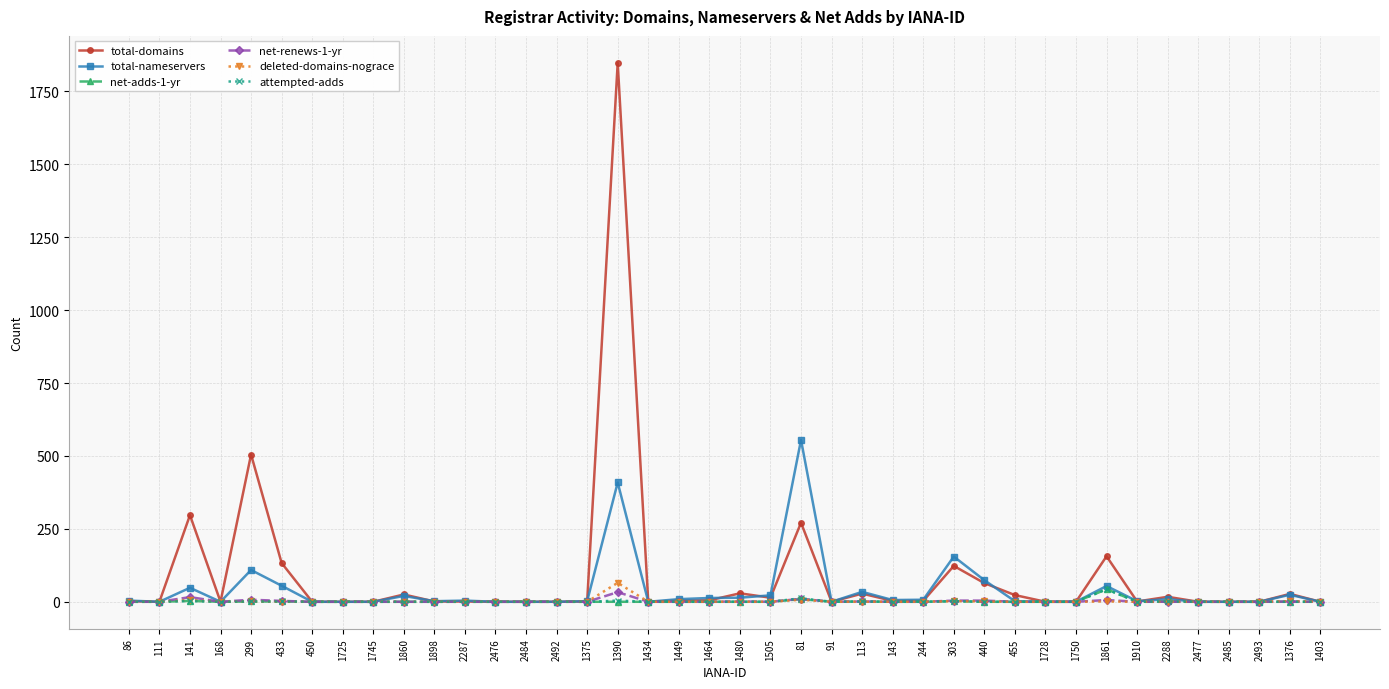

True or false: deleted-domains-nograce has a value of 0 at 1403.

True